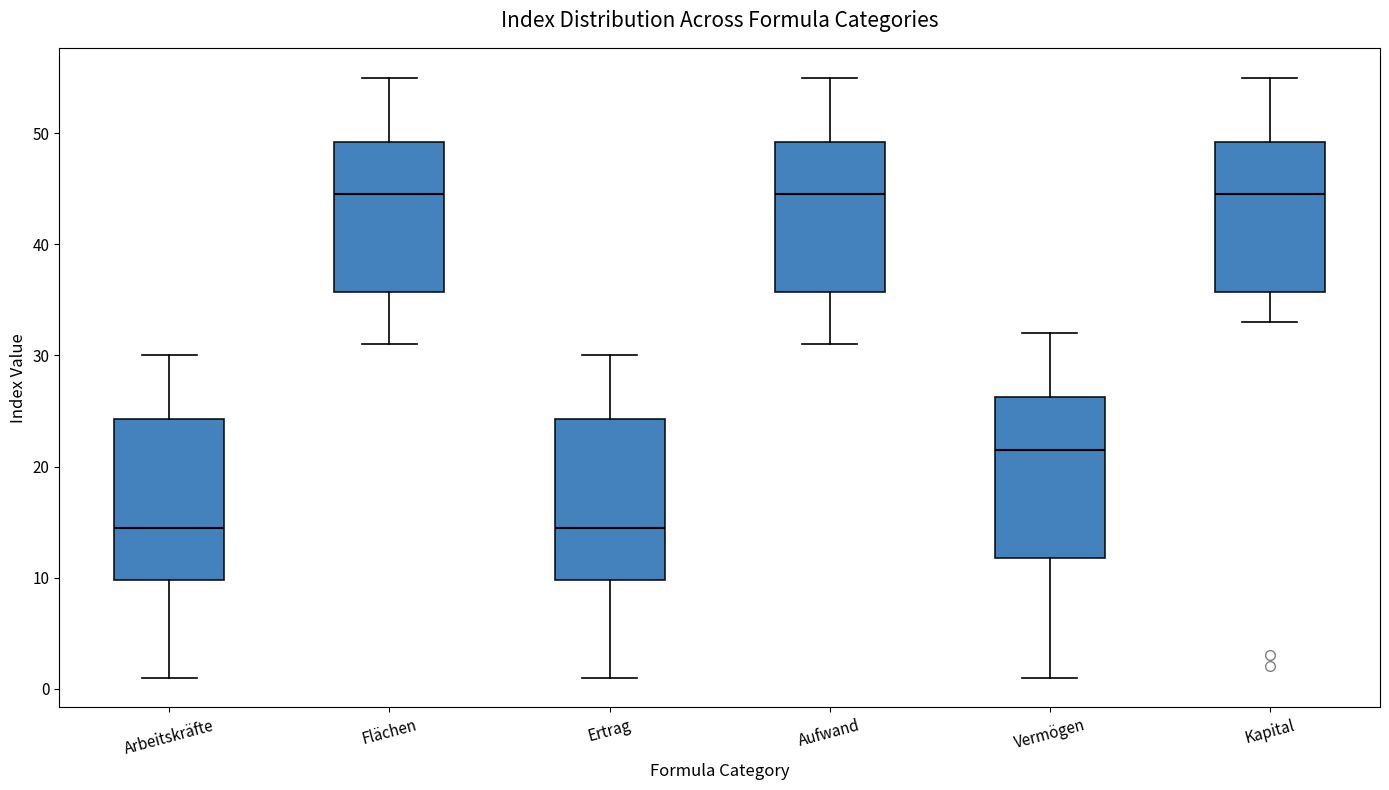

Reading left to right, read every box against the y-axis: the position of its median line, the range the box covers, and the ends of its whiskers. The values are not printed on the chart, so give them approximately, as read against the axis.

Arbeitskräfte: median 15, box 10 to 24, whiskers 1 to 30
Flächen: median 45, box 36 to 49, whiskers 31 to 55
Ertrag: median 15, box 10 to 24, whiskers 1 to 30
Aufwand: median 45, box 36 to 49, whiskers 31 to 55
Vermögen: median 22, box 12 to 26, whiskers 1 to 32
Kapital: median 45, box 36 to 49, whiskers 33 to 55